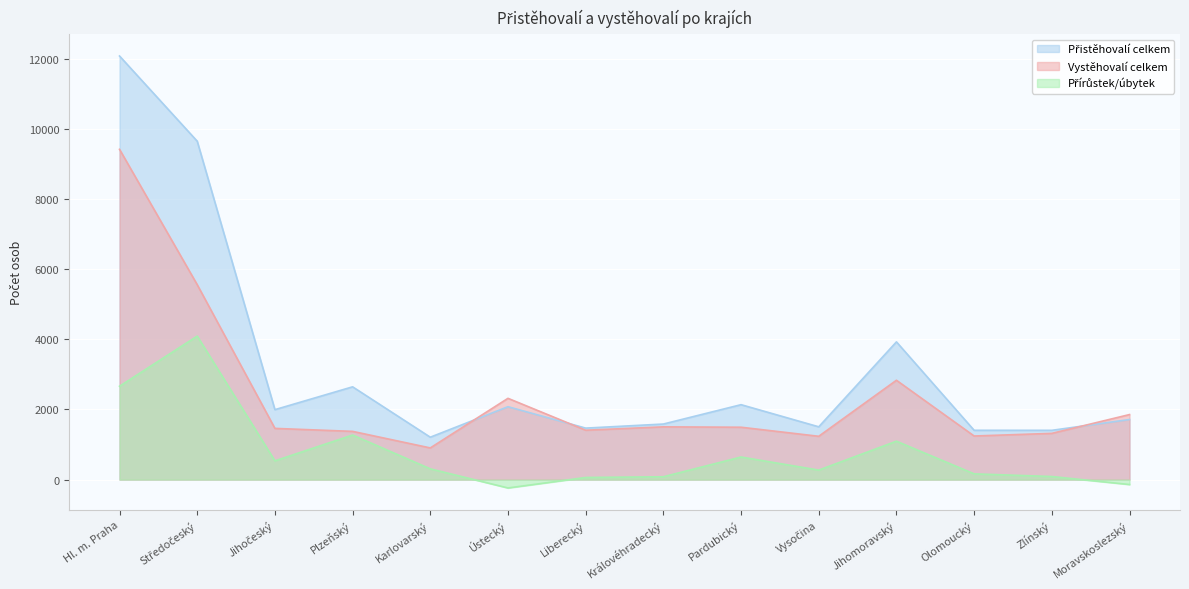

How many lines are shown in the chart?

3